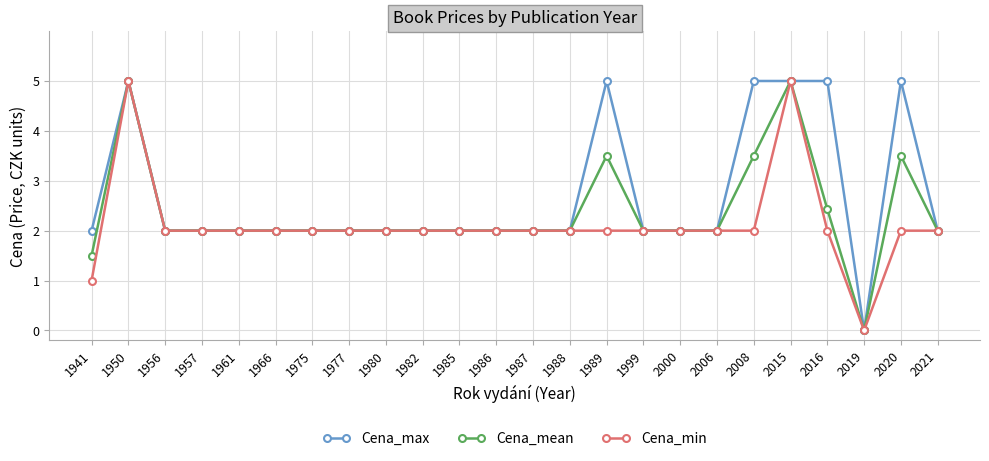

The Cena_min series shows 2.0 at 1957. True or false?

True